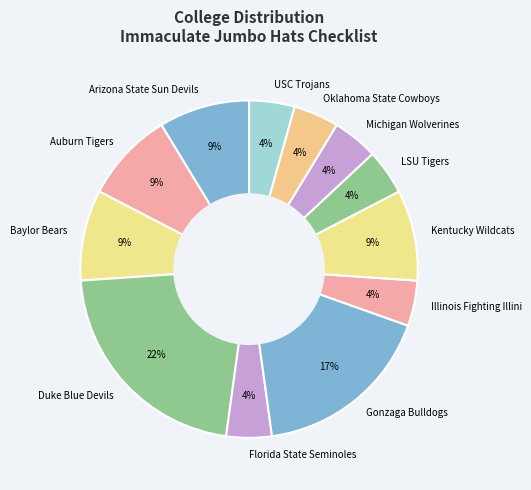

Which has a higher value, Florida State Seminoles or Duke Blue Devils?

Duke Blue Devils